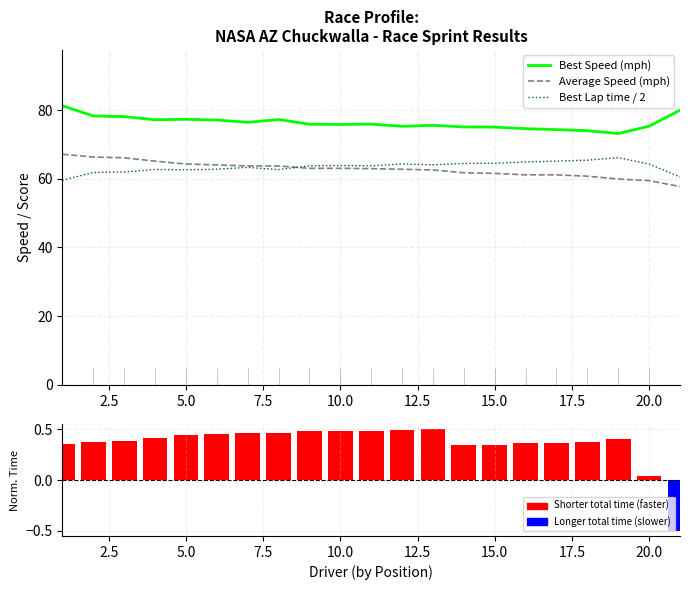

How many values in the Total Time (normalized) series are below 0?

1